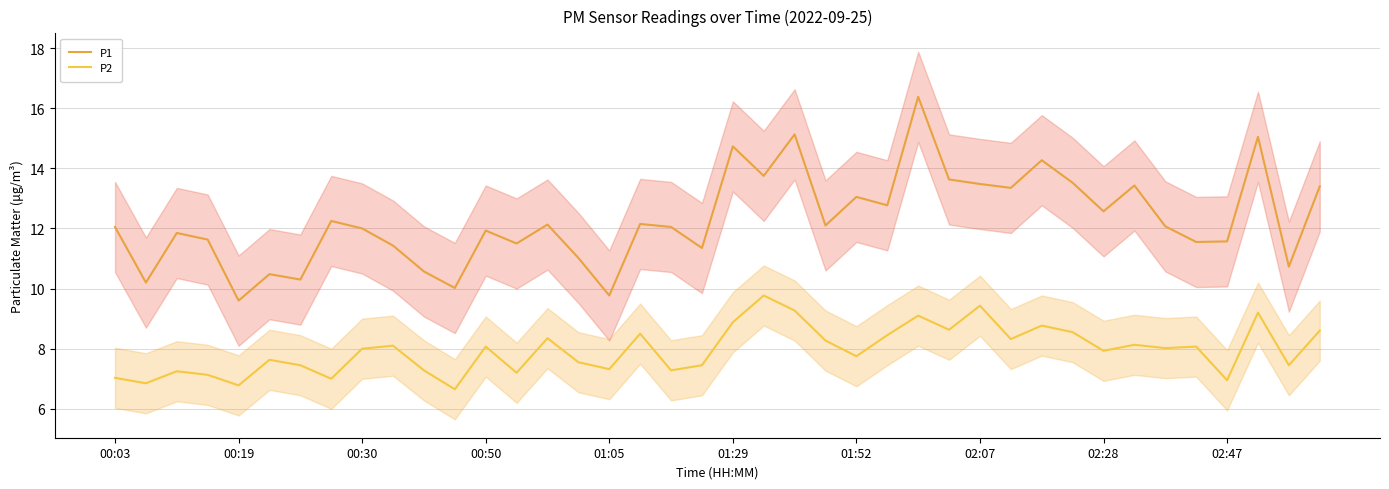

True or false: P2 has a value of 1.8 at 38.

False